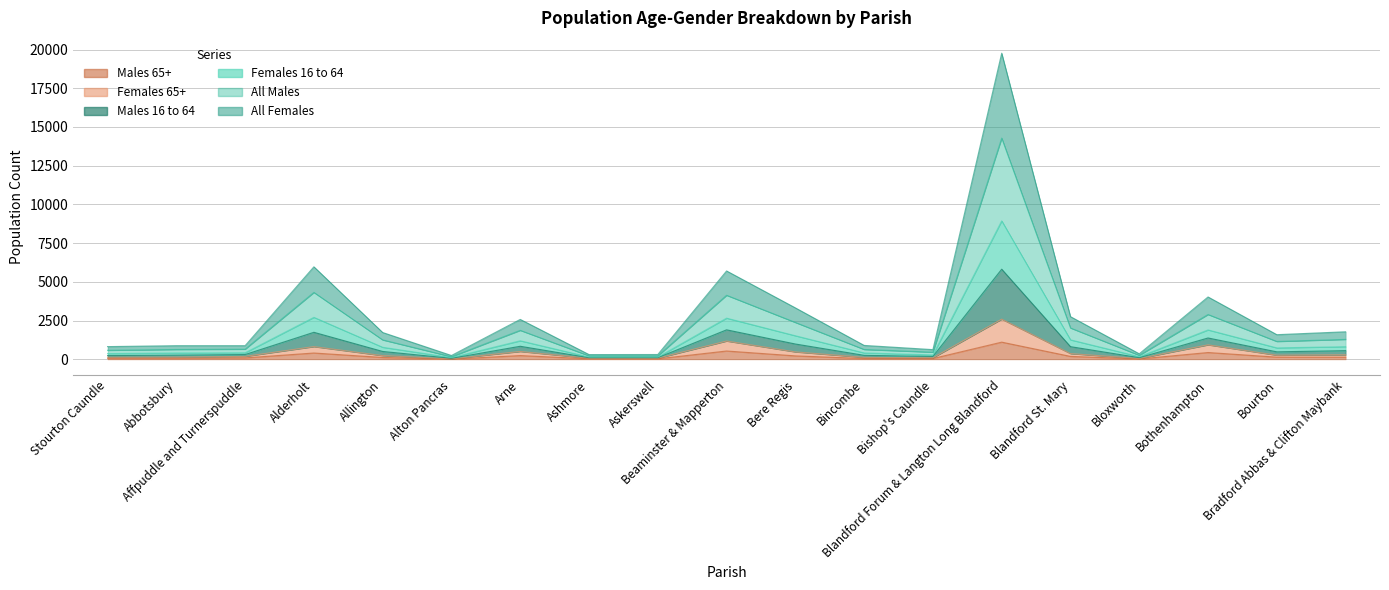

Which series changed the most between Allington and Arne?

All Females